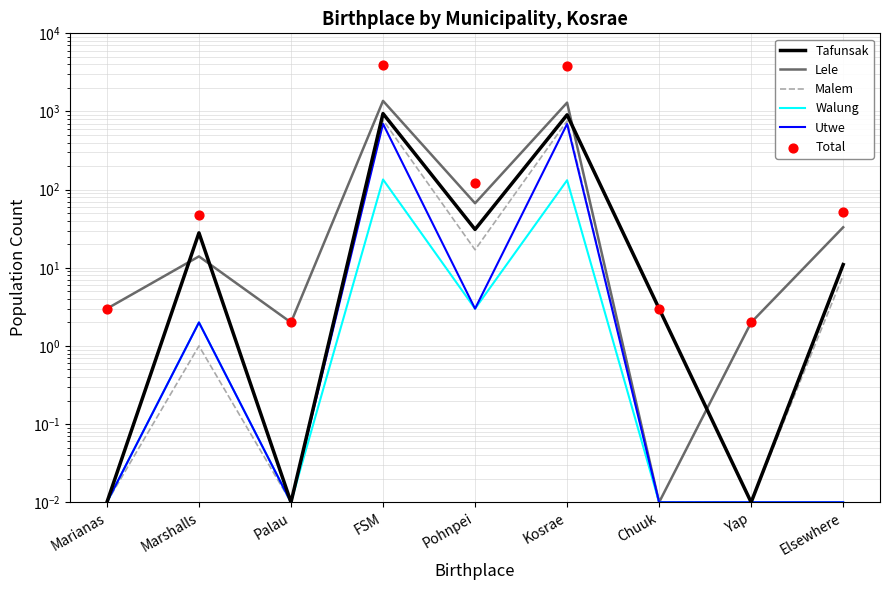

Is the value of Total at Chuuk greater than the value of Walung at Kosrae?

No